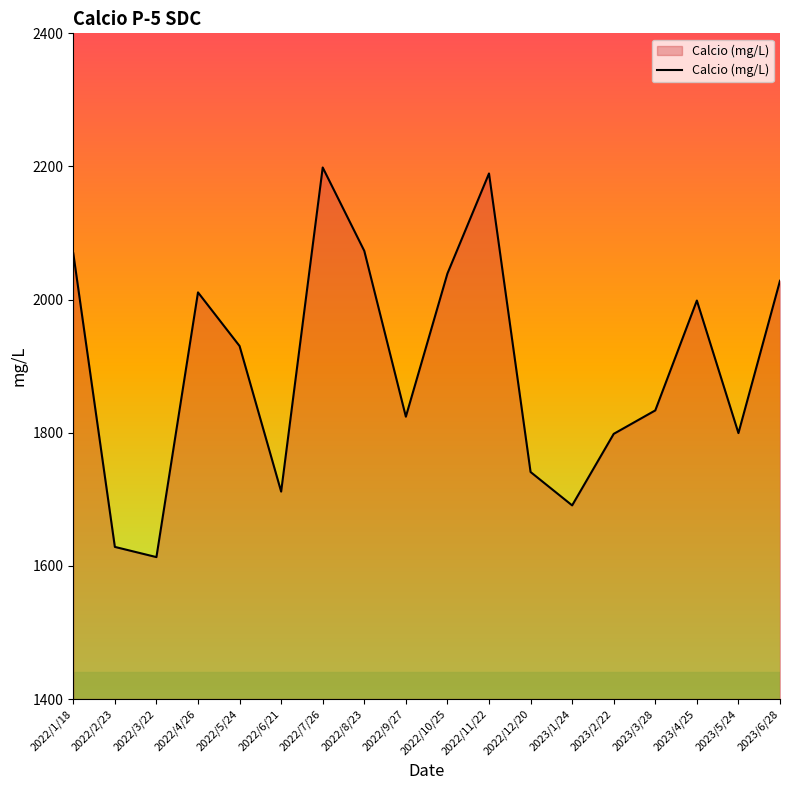

The value at 2022/7/26 is 2198.5. True or false?

True